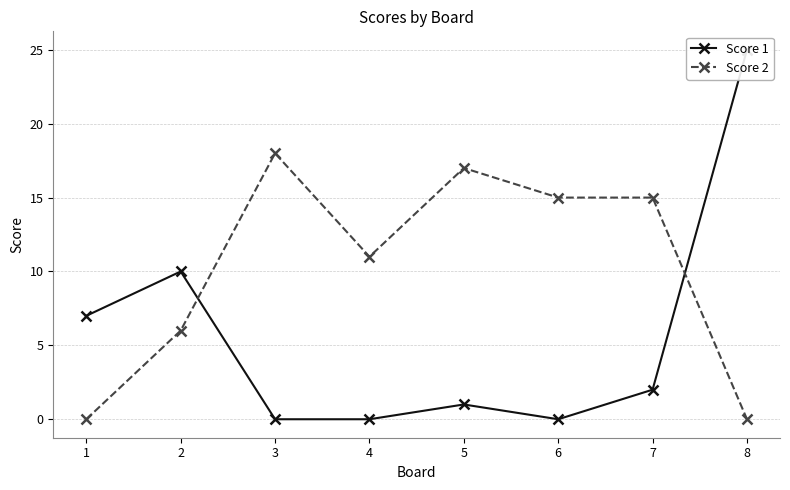

At which category is the sum across all series the highest?

8